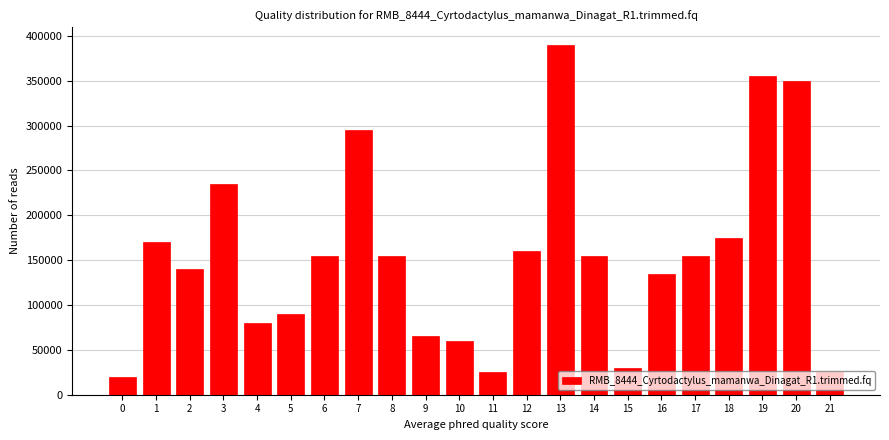

What value does the data have at 8, to the nearest 100?

155000